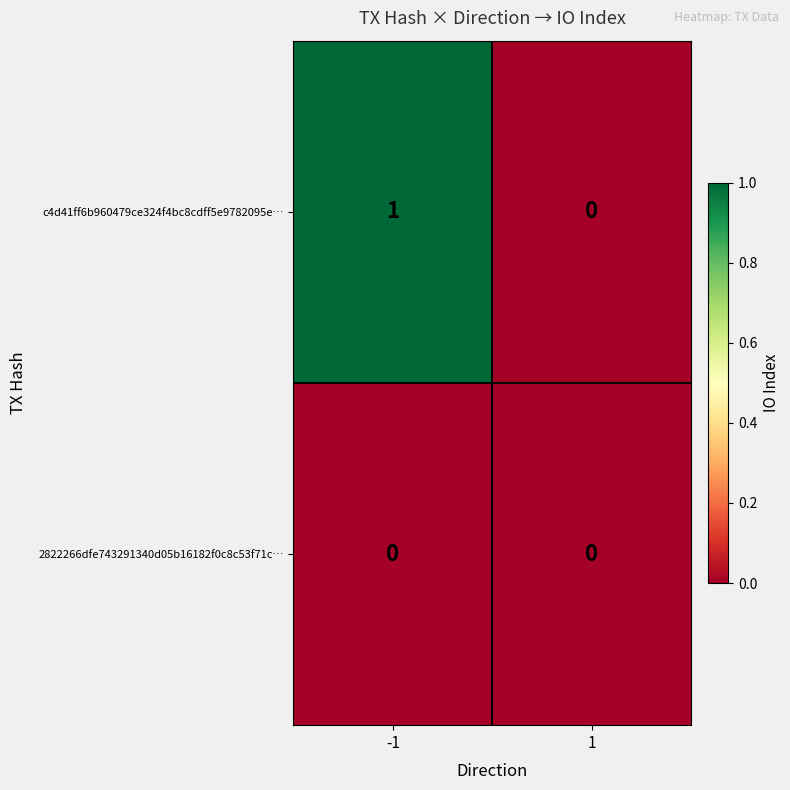

Which series has the widest spread of values?

c4d41ff6b960479ce324f4bc8cdff5e9782095e…